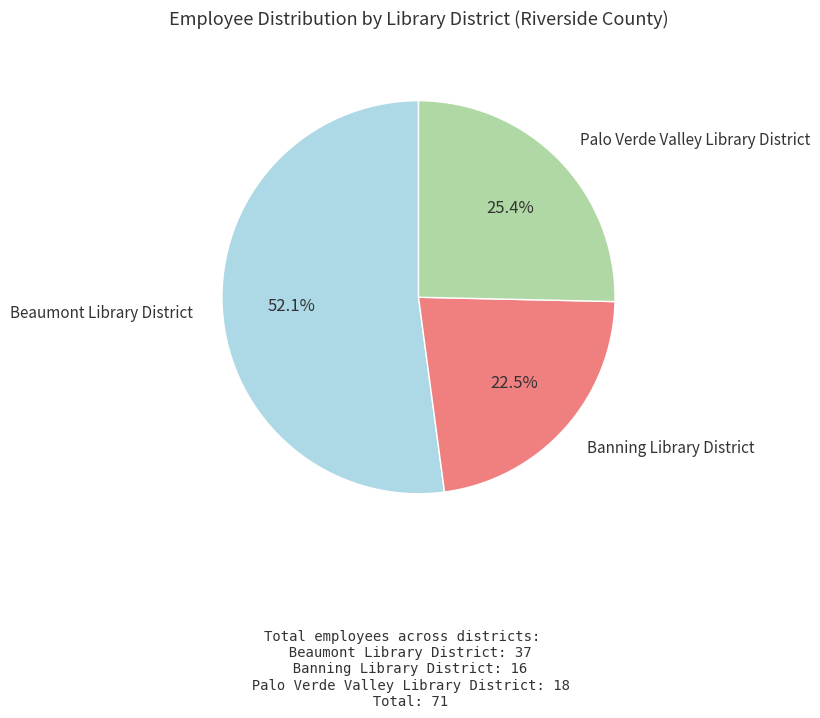

Is there any slice that represents more than half of the pie?

Yes